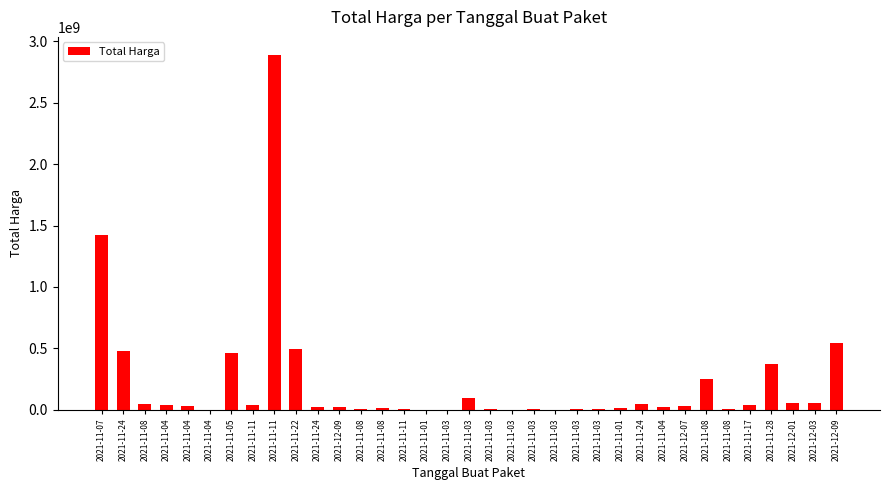

The chart shows a value of 23653000 at 2021-11-04. True or false?

True